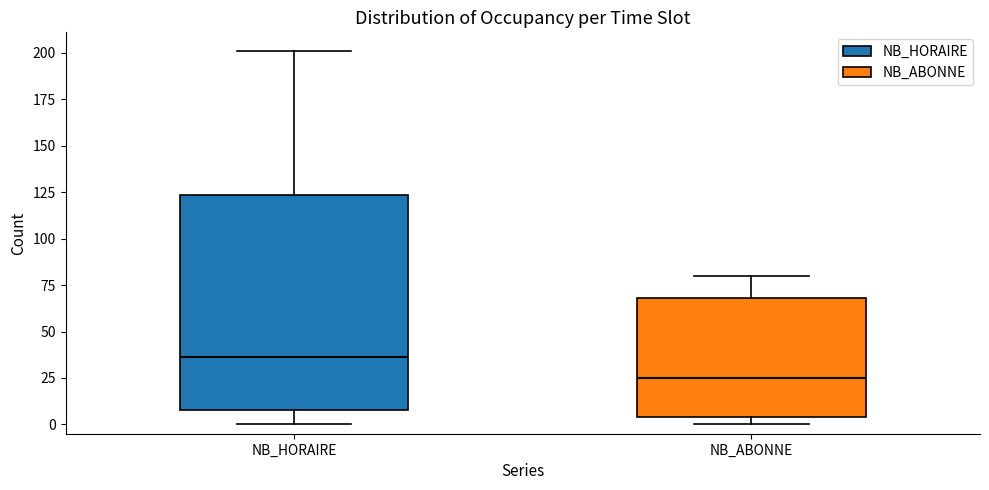

Reading left to right, read every box against the y-axis: the position of its median line, the range the box covers, and the ends of its whiskers. The values are not printed on the chart, so give them approximately, as read against the axis.

NB_HORAIRE: median 35, box 10 to 125, whiskers 0 to 200
NB_ABONNE: median 25, box 5 to 70, whiskers 0 to 80